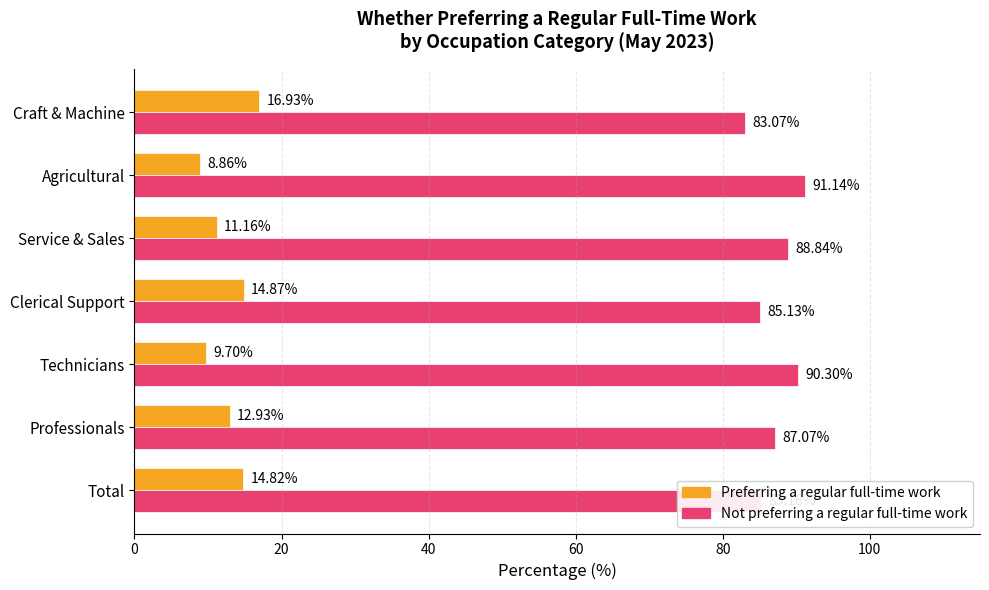

Rank the series at Agricultural from lowest to highest value.

Preferring a regular full-time work, Not preferring a regular full-time work